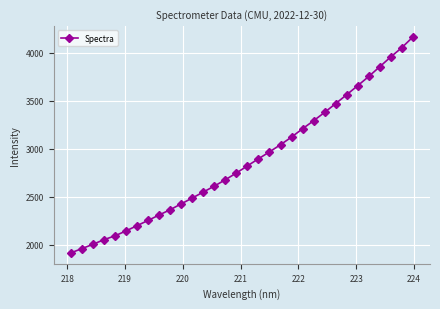

What is the greatest value displayed?

4164.2